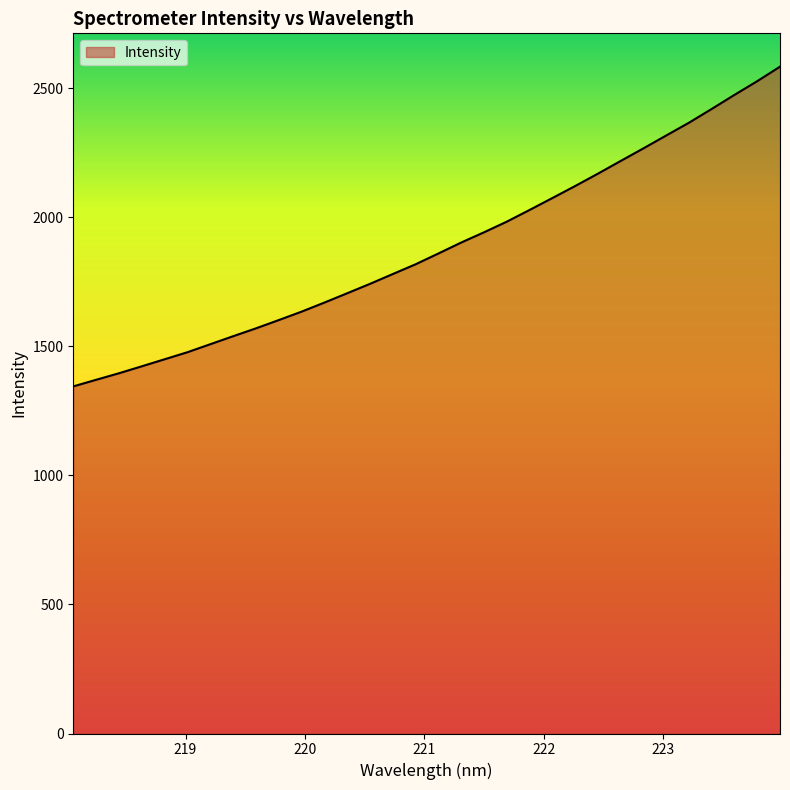

Count the number of categories in the chart.

32